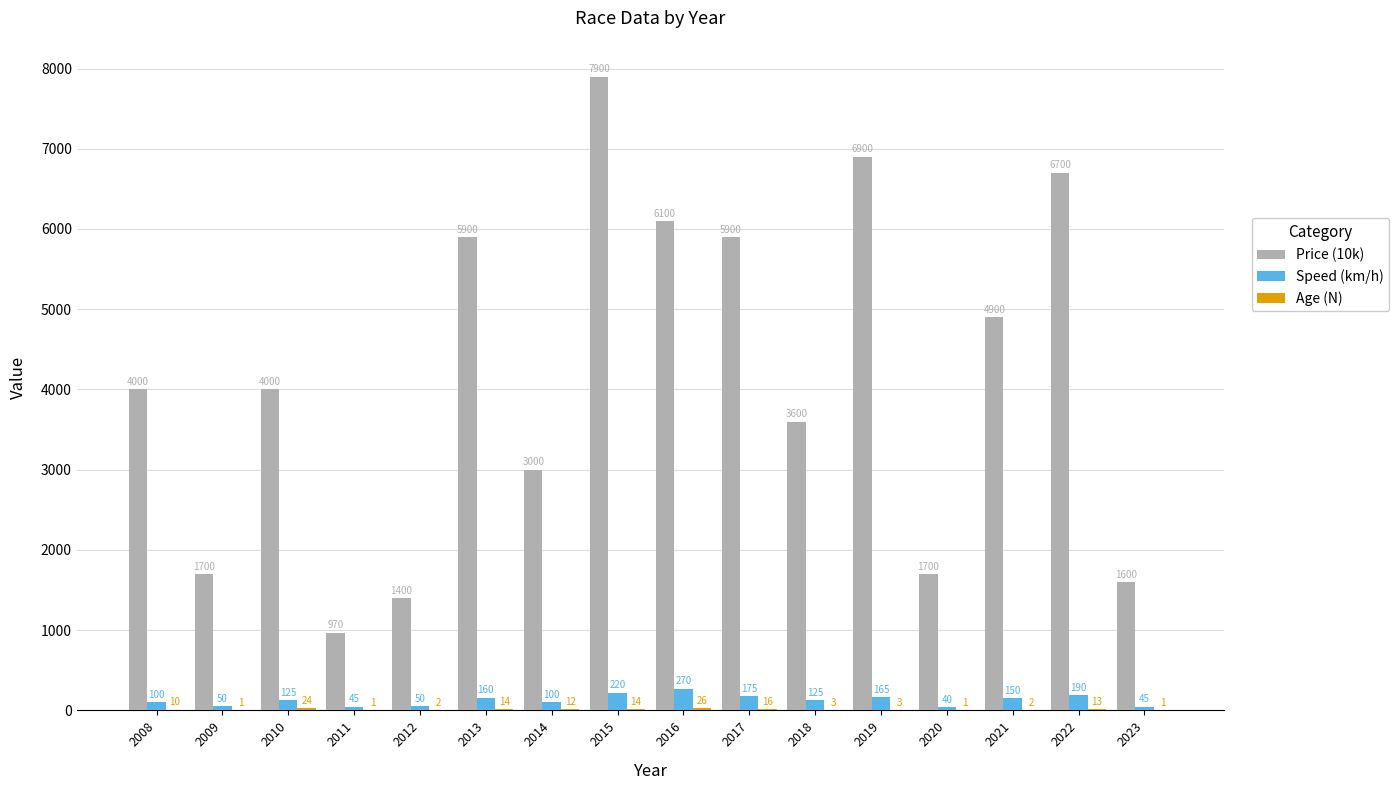

Which category has the highest value in the Price (10k) series?

2015